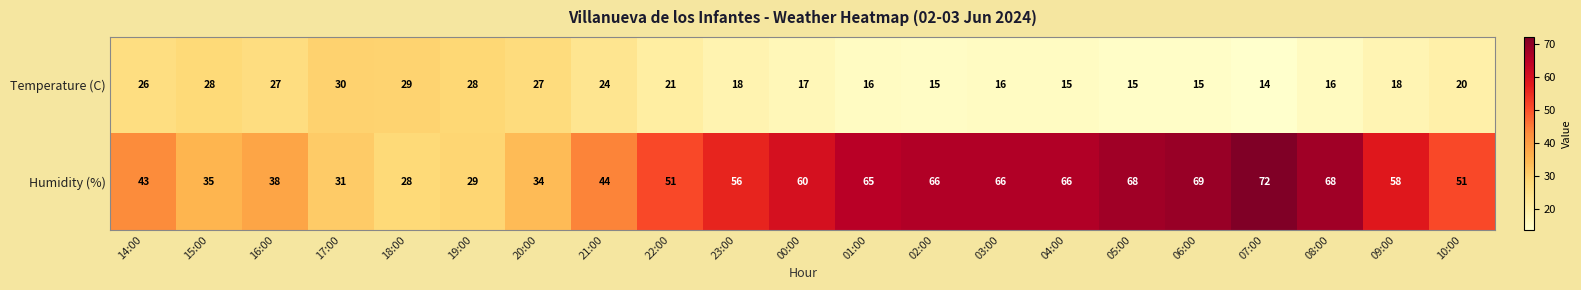

What is the sum of the Humidity (%) values at 00:00 and 06:00?

129